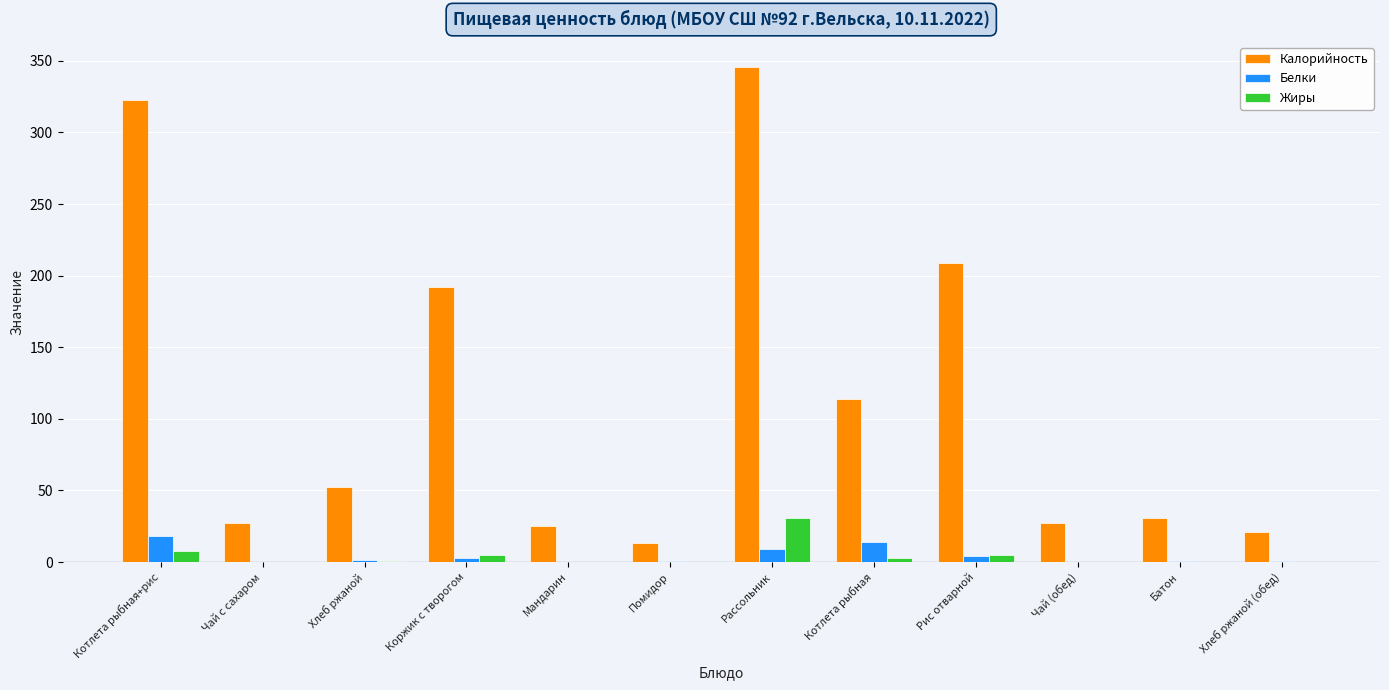

What value does the Жиры series have at Коржик с творогом?

5.0